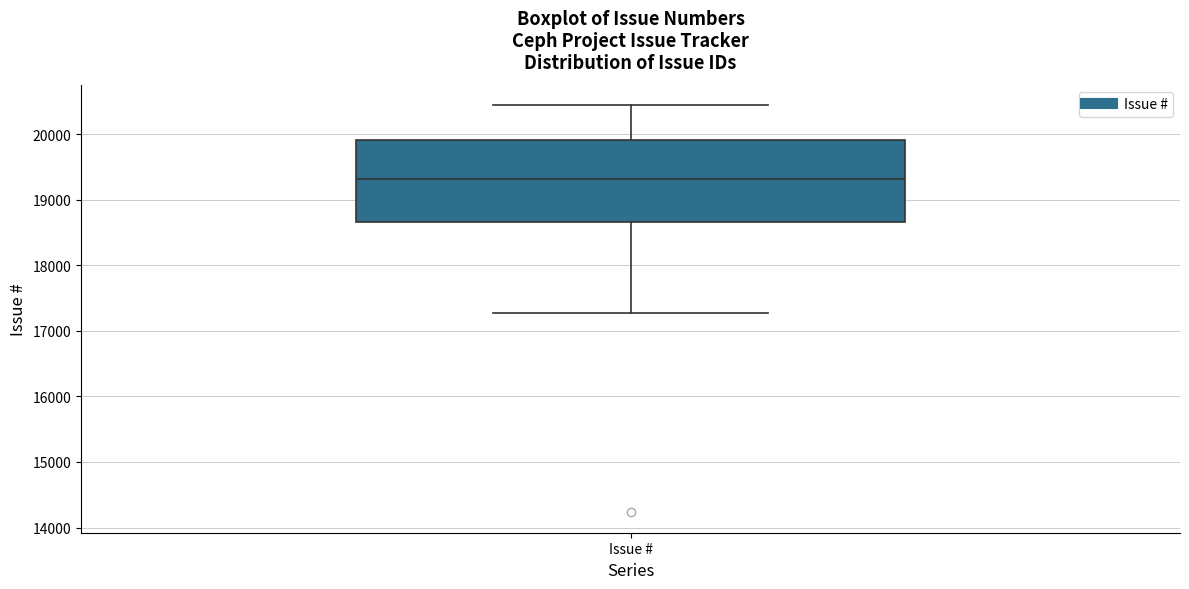

Read this box plot against the y-axis: the position of the median line, the range covered by the box, and the ends of both whiskers. The values are not printed on the chart, so give them approximately, as read against the axis.

median 19300, box 18700 to 19900, whiskers 17300 to 20400